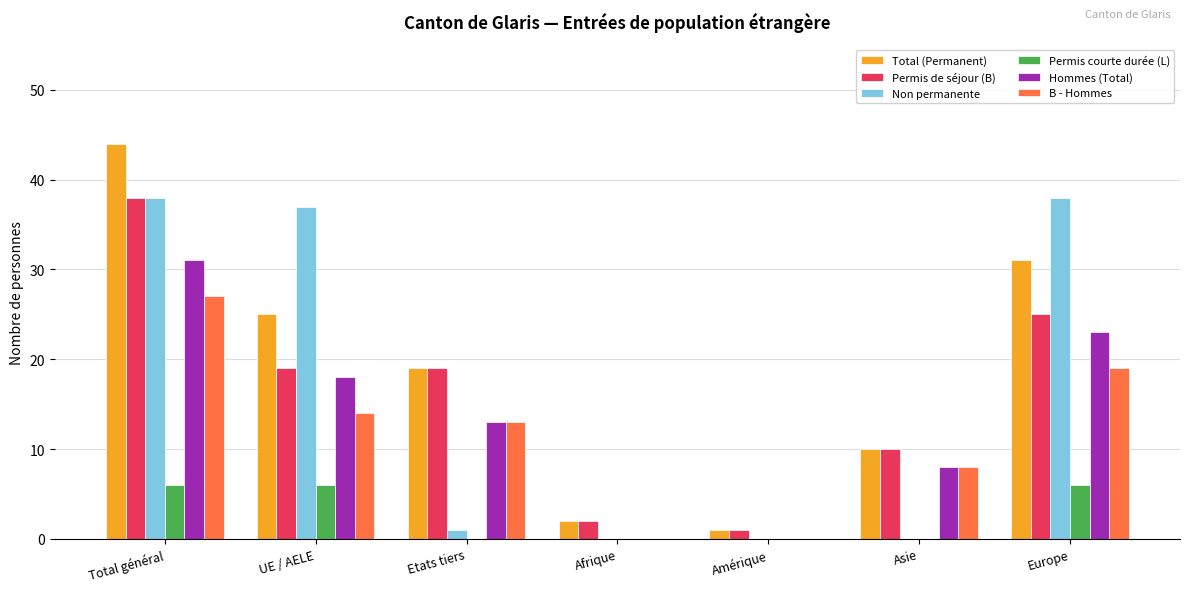

Where is B - Hommes nearest to the value 13?

Etats tiers